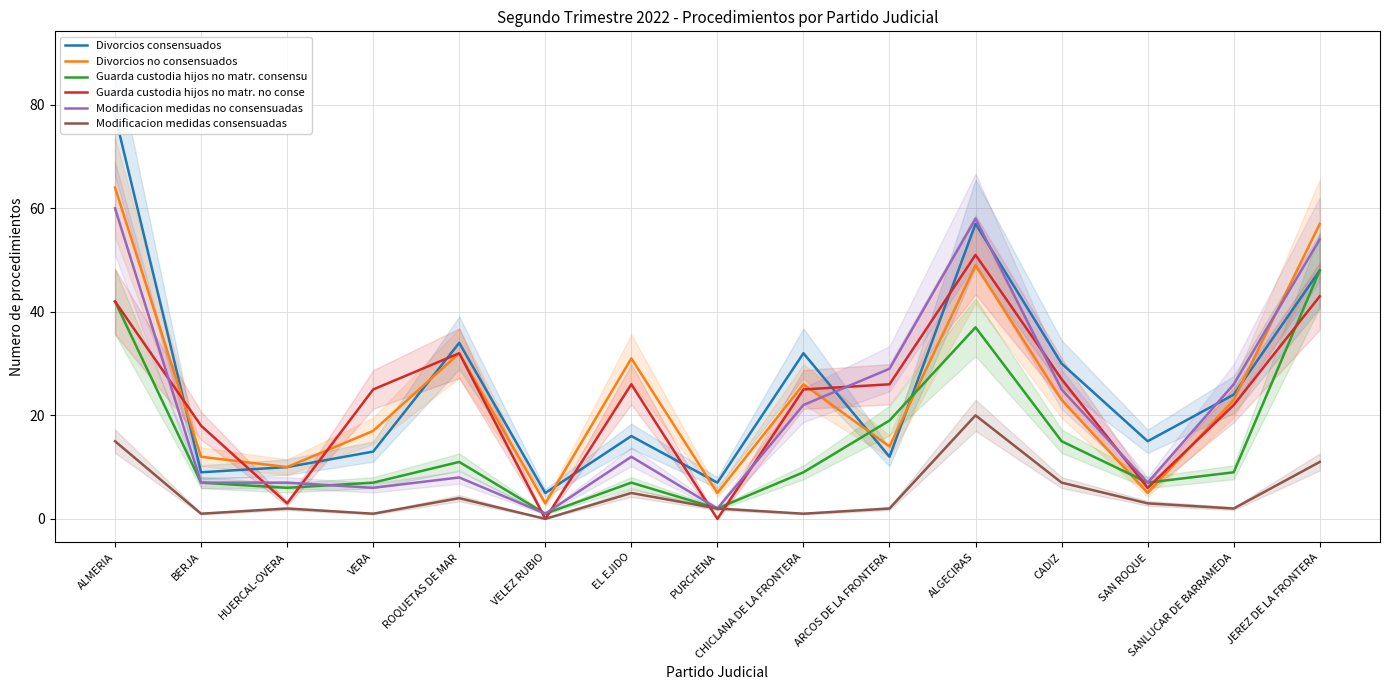

How many lines are shown in the chart?

6